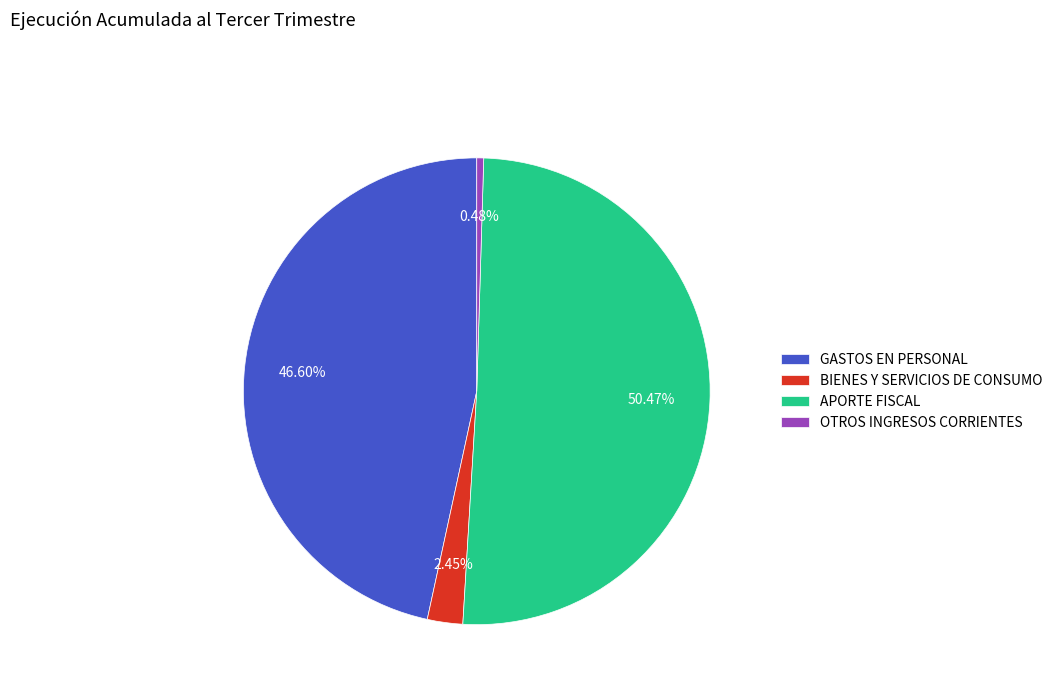

How many slices are in this pie chart?

4